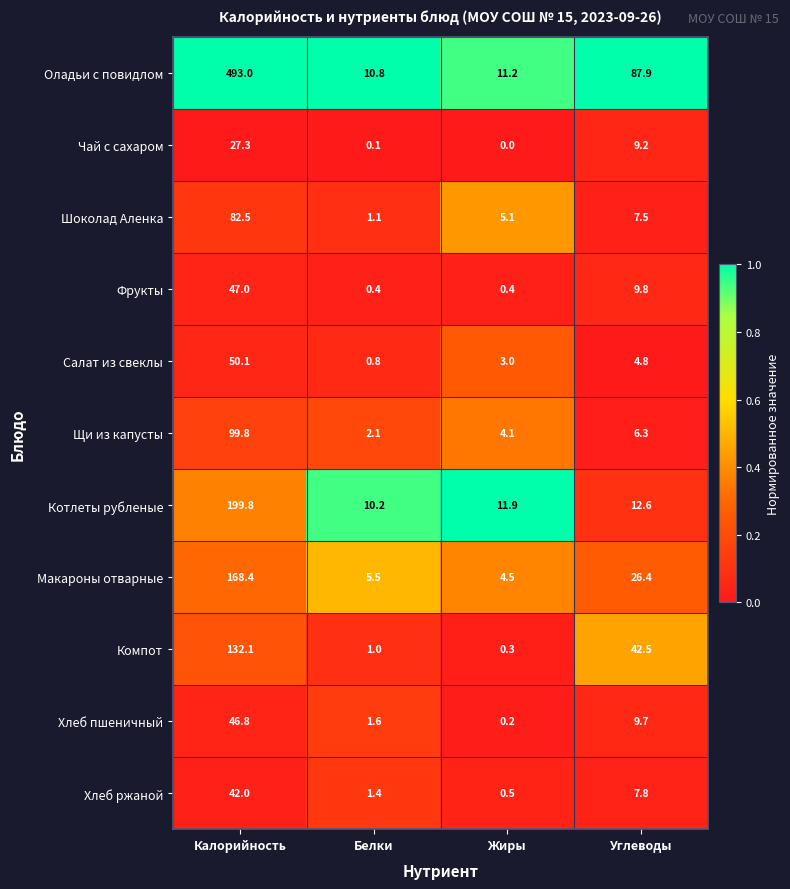

Which series has the widest spread of values?

Оладьи с повидлом